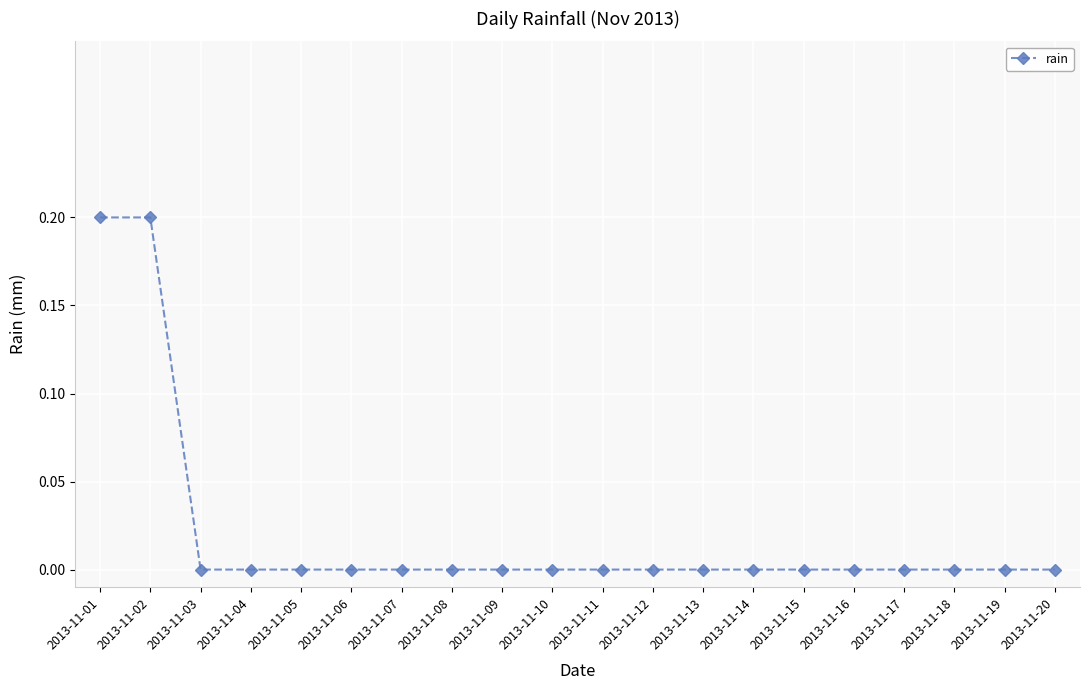

Reading right to left, transcribe all the data shown in this chart.

0.0	0.0	0.0	0.0	0.0	0.0	0.0	0.0	0.0	0.0	0.0	0.0	0.0	0.0	0.0	0.0	0.0	0.0	0.2	0.2